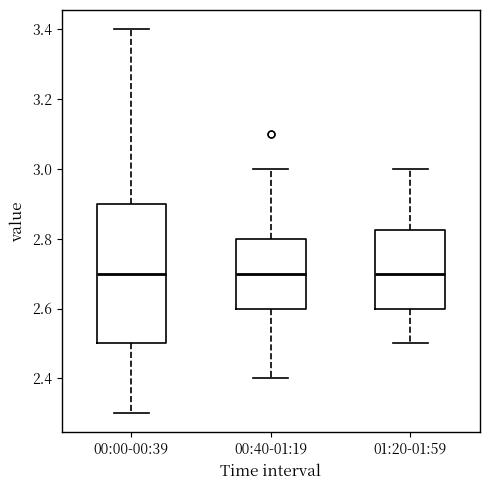

Comparing the boxes themselves (not the whiskers), which one is the tallest?

00:00-00:39